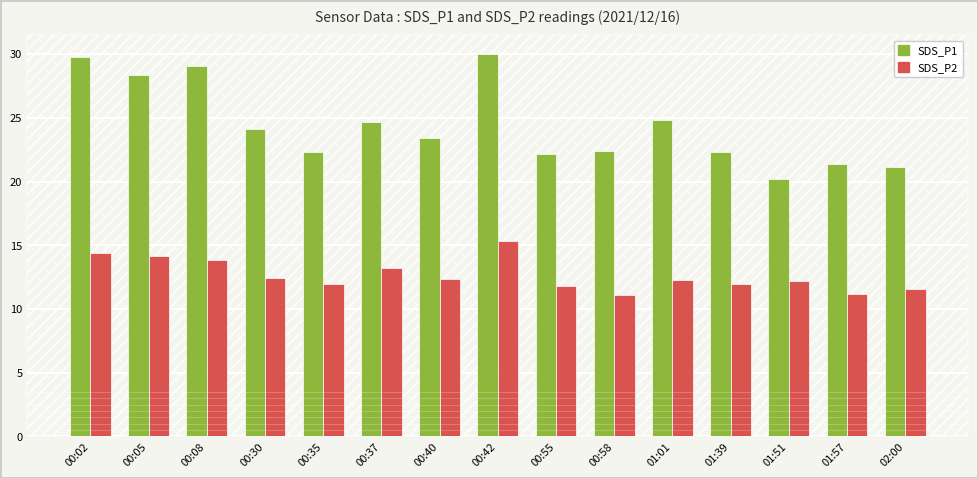

Which series has the largest range (max minus min)?

SDS_P1